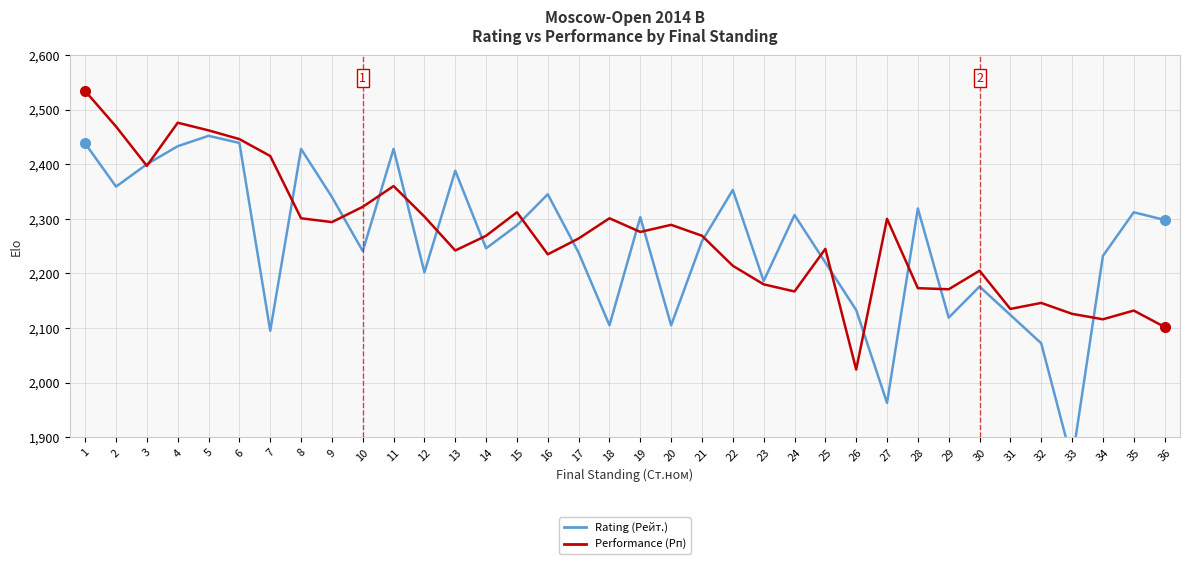

Is the value of Rating (Рейт.) at 13 greater than the value of Performance (Рп) at 1?

No